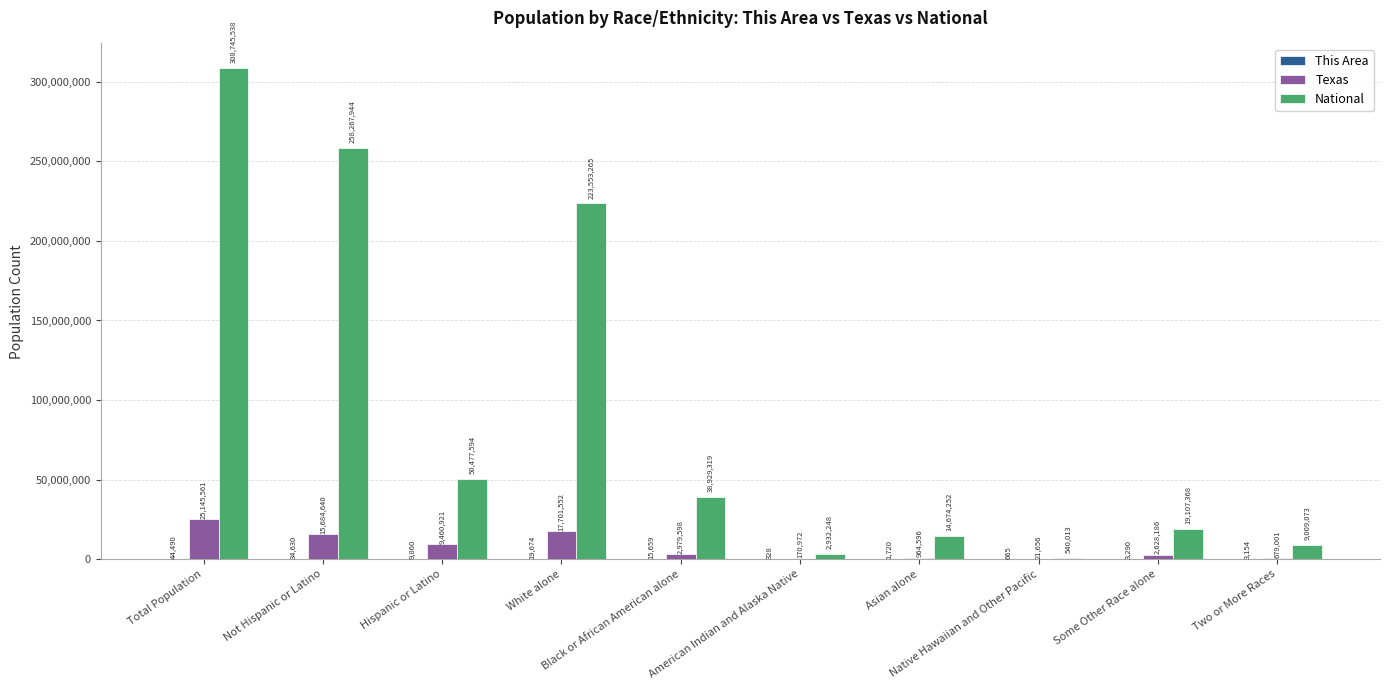

How many distinct data groups are displayed?

3